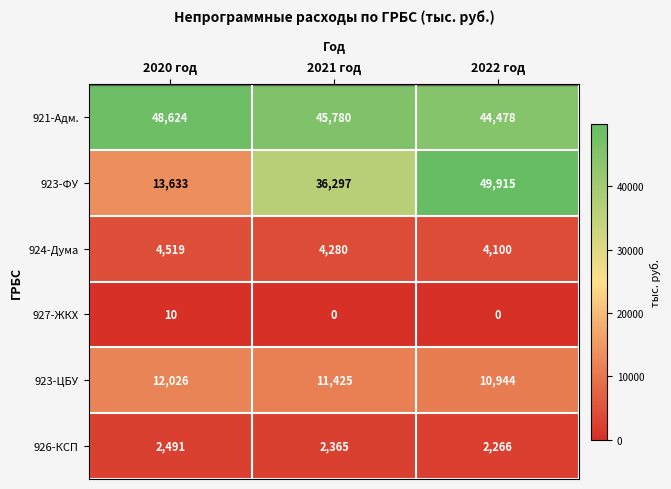

The value of 927-ЖКХ at 2022 год is 0. True or false?

True